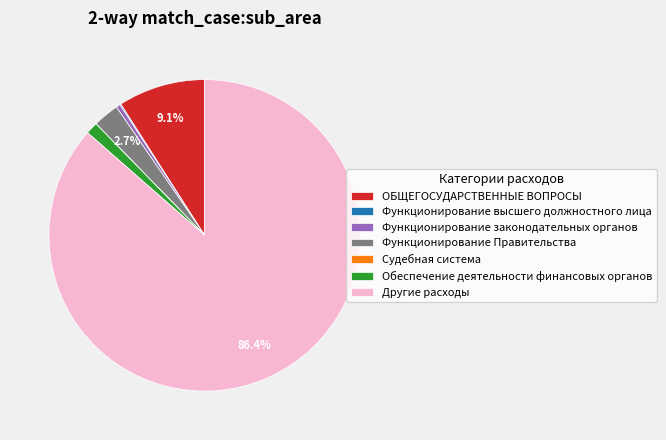

The Обеспечение деятельности финансовых органов slice represents 11% of the pie. True or false?

False